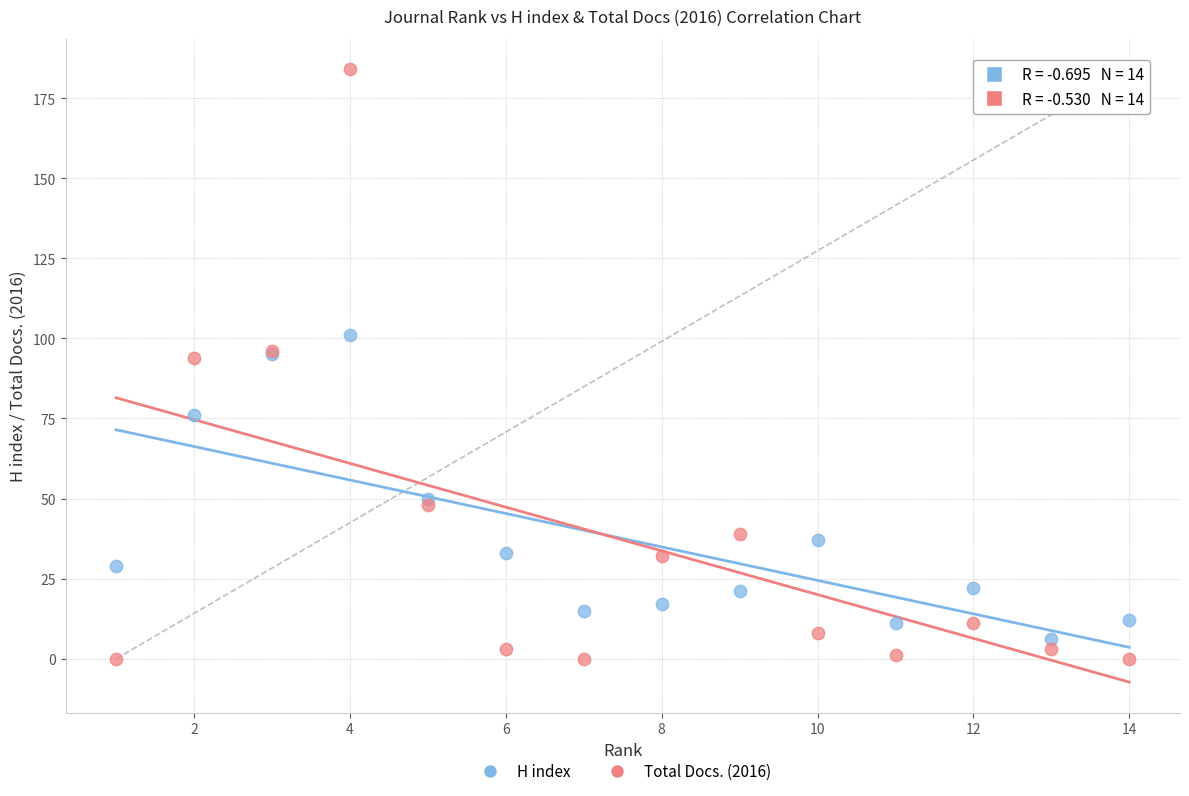

What is the X range (max minus min) for the scatter plot?

13